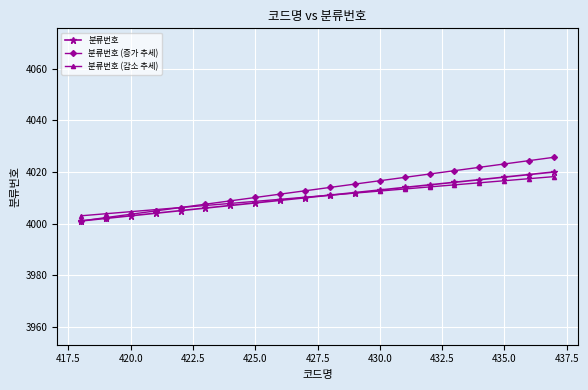

Which series has the widest spread of values?

분류번호 (증가 추세)